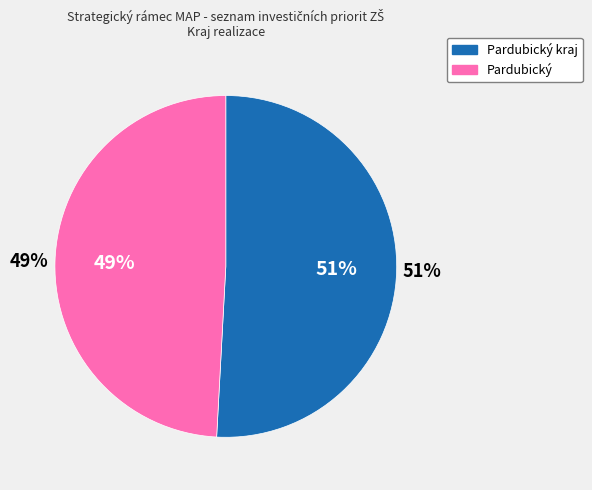

What percentage is the Pardubický slice, to the nearest percent?

49%